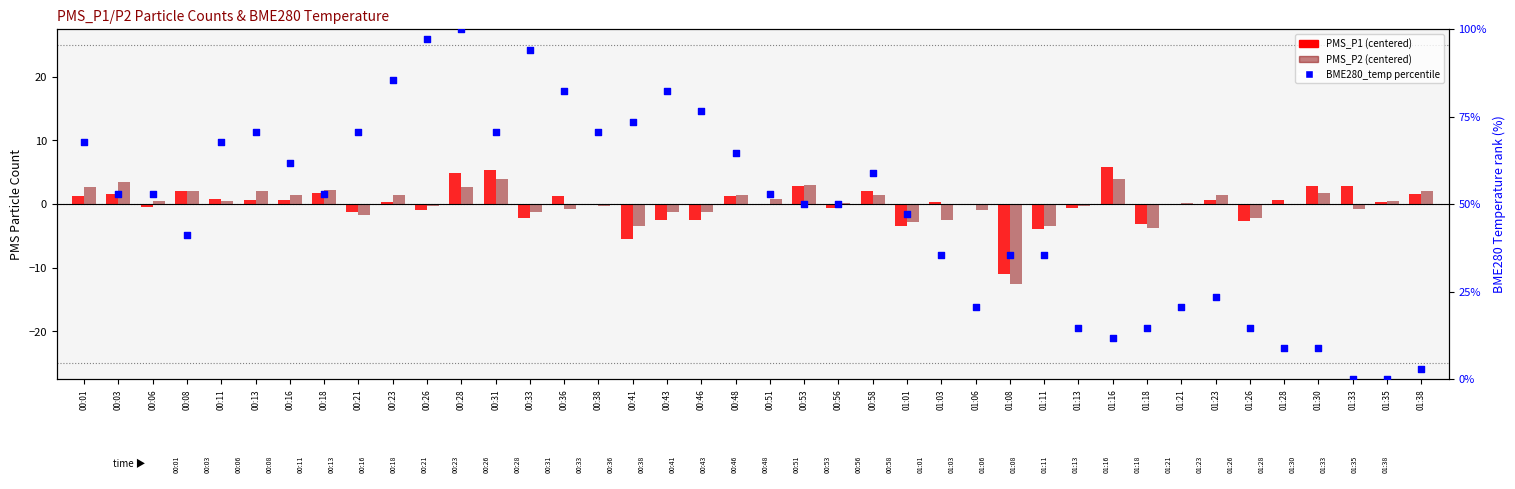

Which series reaches the maximum Y coordinate?

BME280_temperature percentile